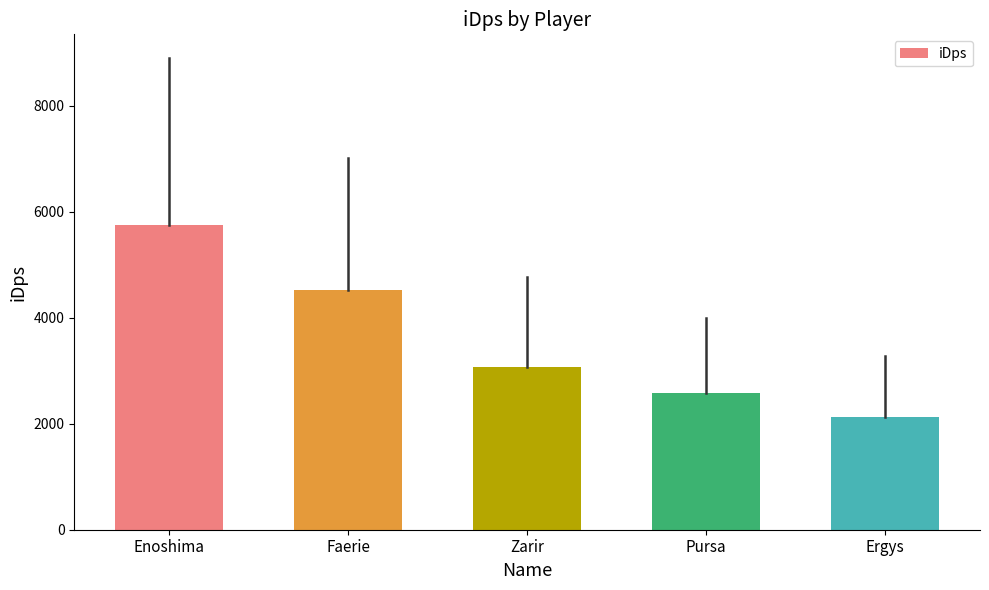

List the labels in order of value, smallest first.

Ergys, Pursa, Zarir, Faerie, Enoshima